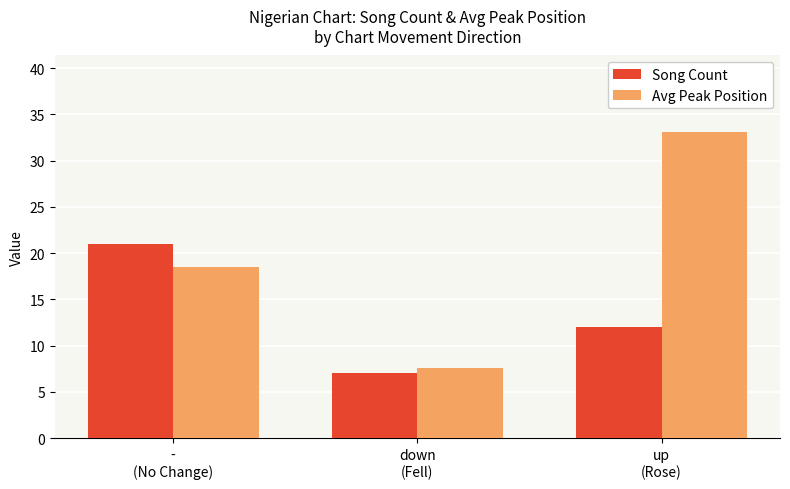

What is the value of the Song Count bar at the 2nd from the left?

7.0